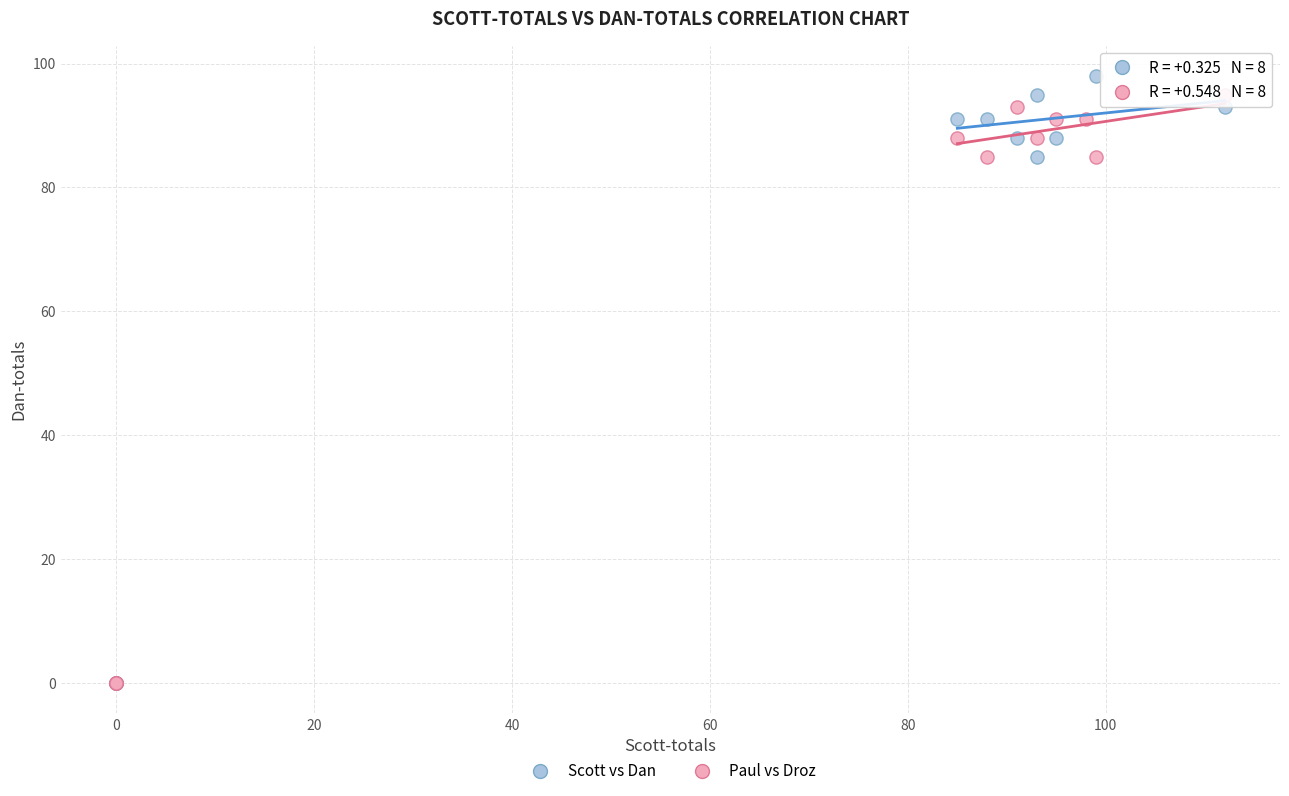

Which series has the widest spread of Y values?

Scott vs Dan